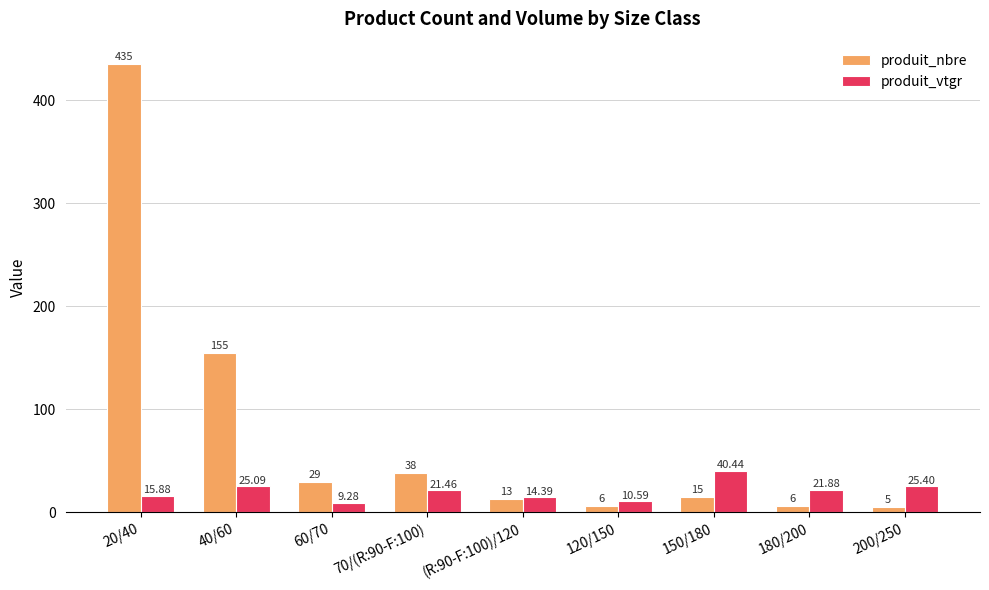

What is the total value across all series at 200/250?

30.4